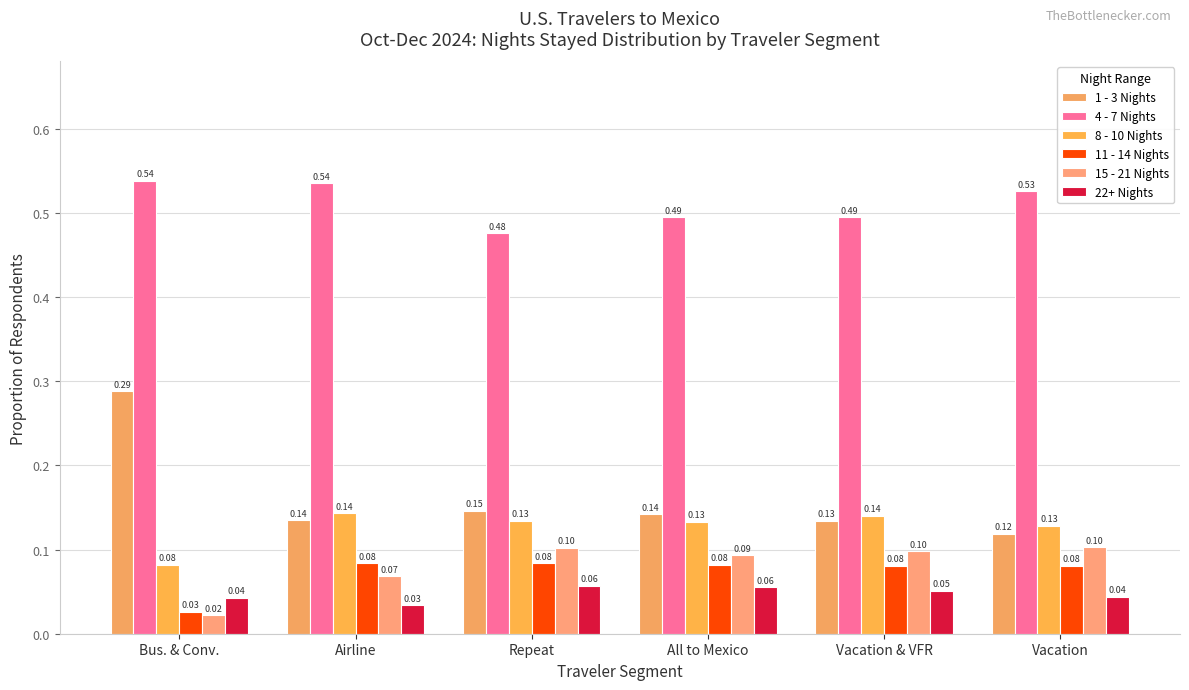

The 15 - 21 Nights series shows 0.2 at All to Mexico. True or false?

False